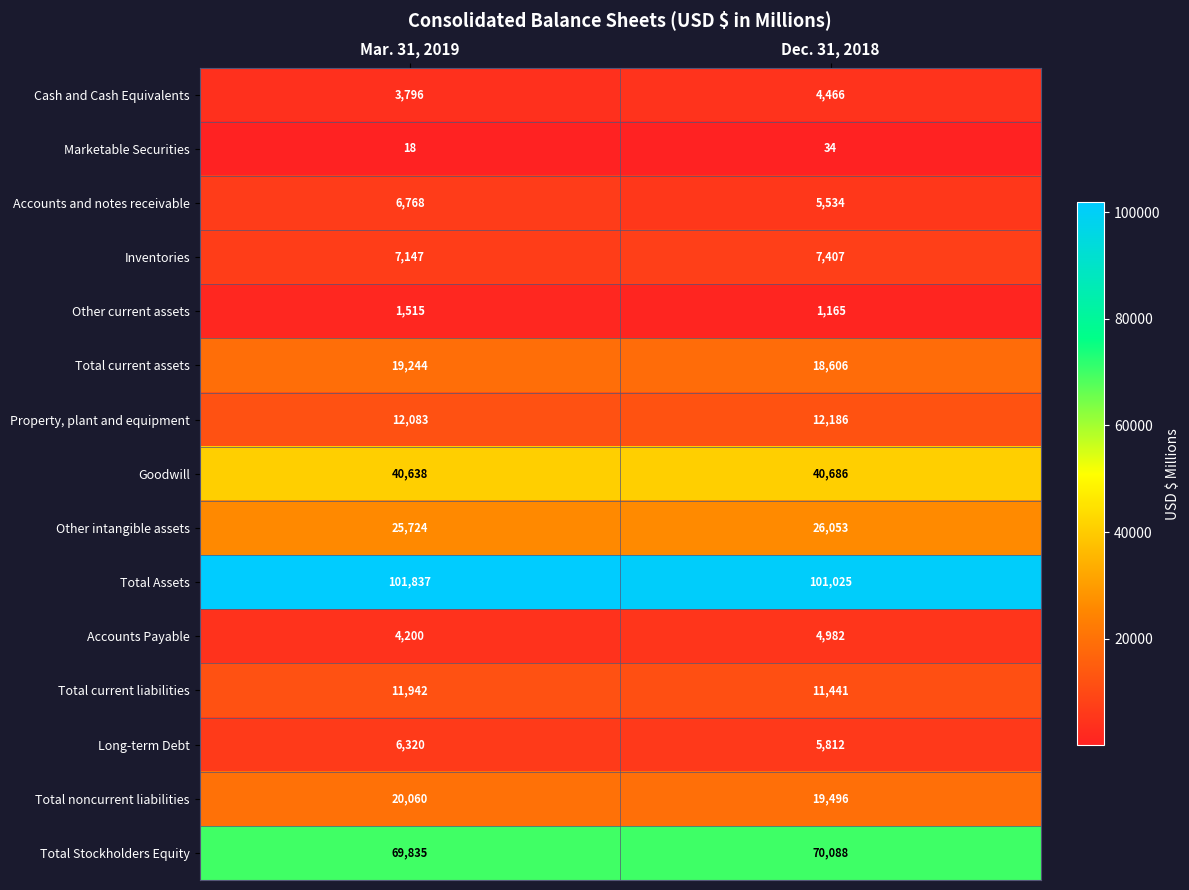

At which label is Inventories closest to 7277?

Mar. 31, 2019